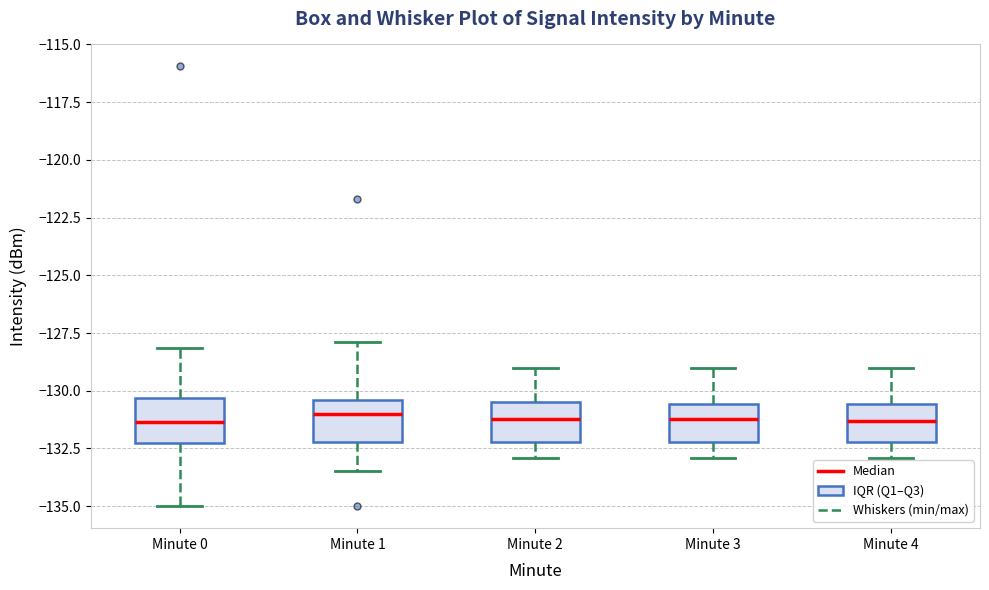

Where does the upper whisker of the box for Minute 4 end on the y-axis? The values are not printed on the chart, so give them approximately, as read against the axis.

-129.0